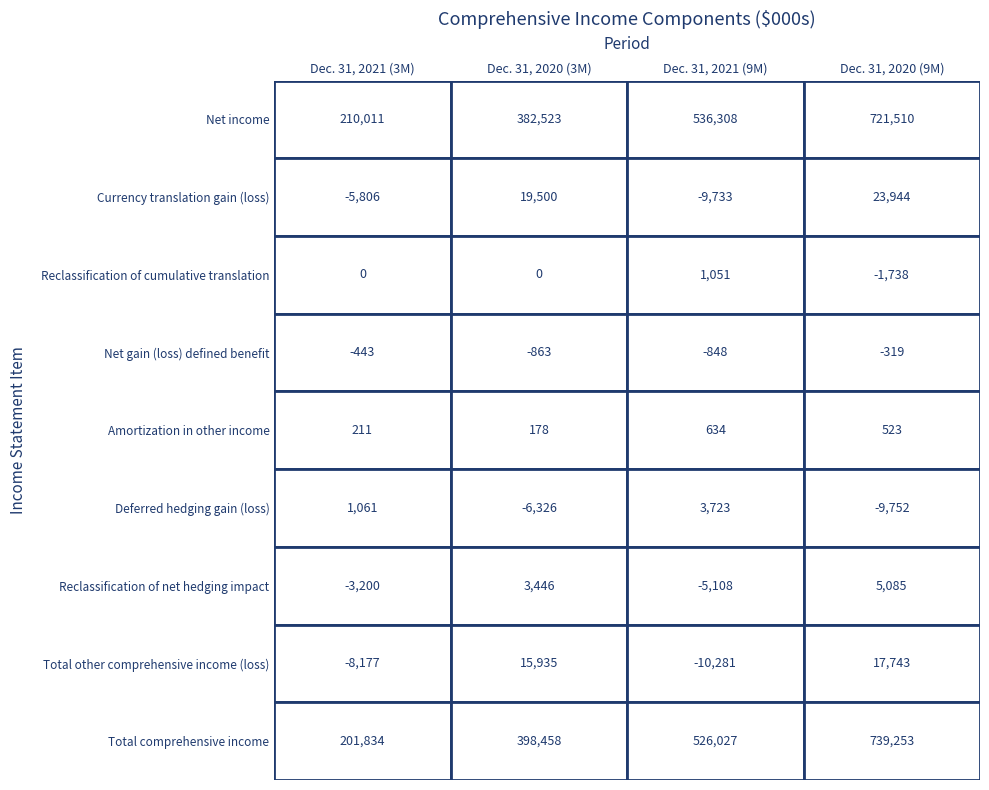

How many series are shown in this chart?

9